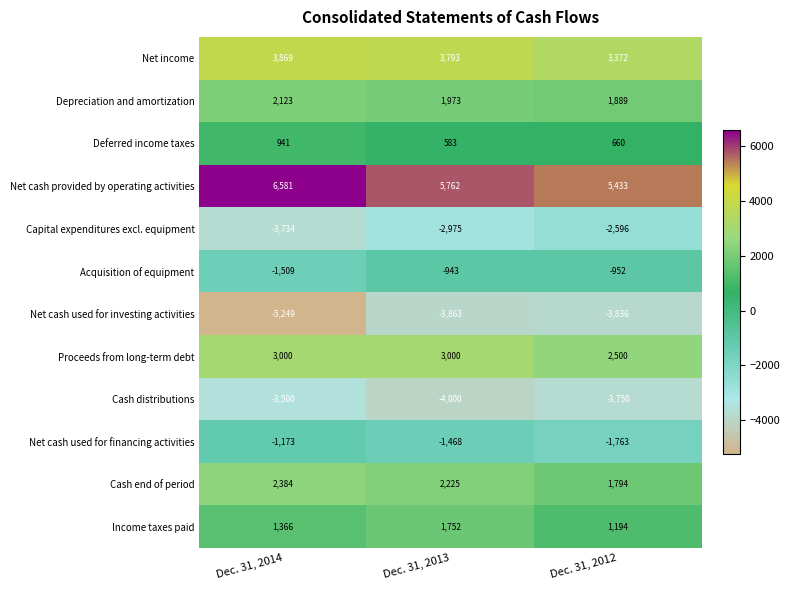

How many categories are shown in the chart?

3